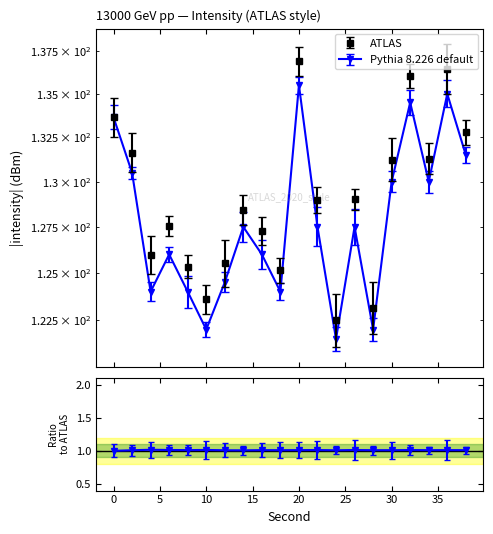

How many lines are shown in the chart?

2